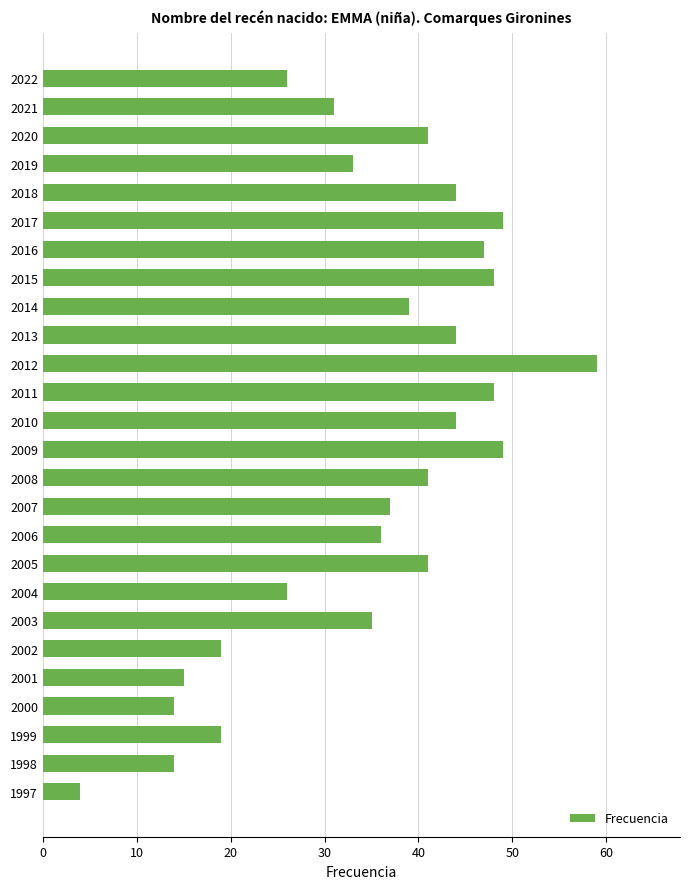

What is the difference between the values at 2001 and 2017?

34